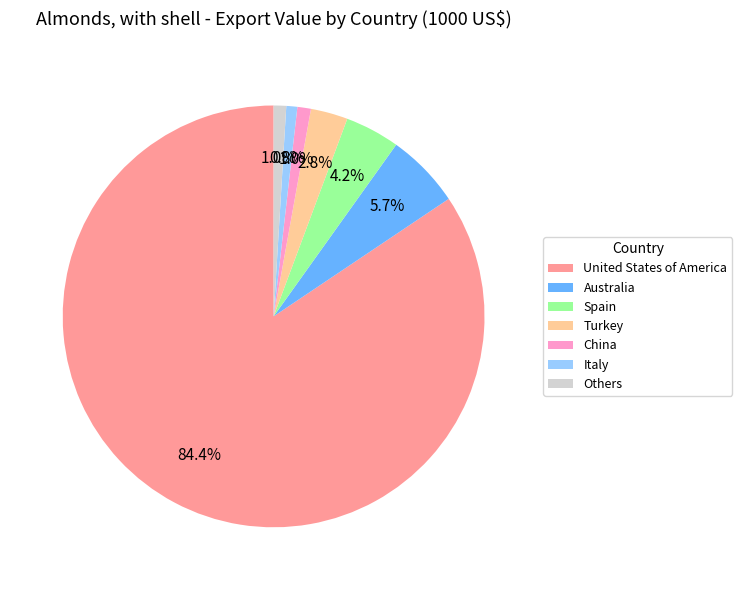

Which slice represents more than half of the pie?

United States of America